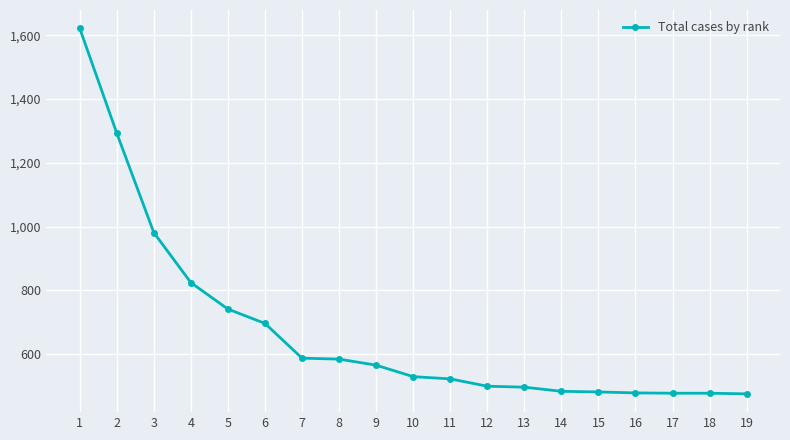

True or false: the data shows 981 at 3.

True